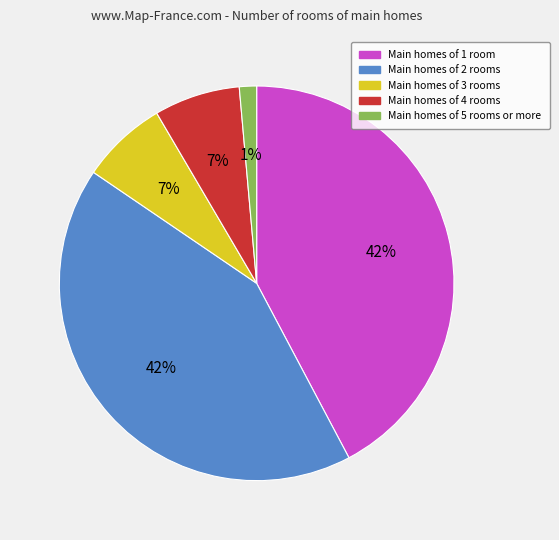

To the nearest percent, what is the average slice percentage?

20%